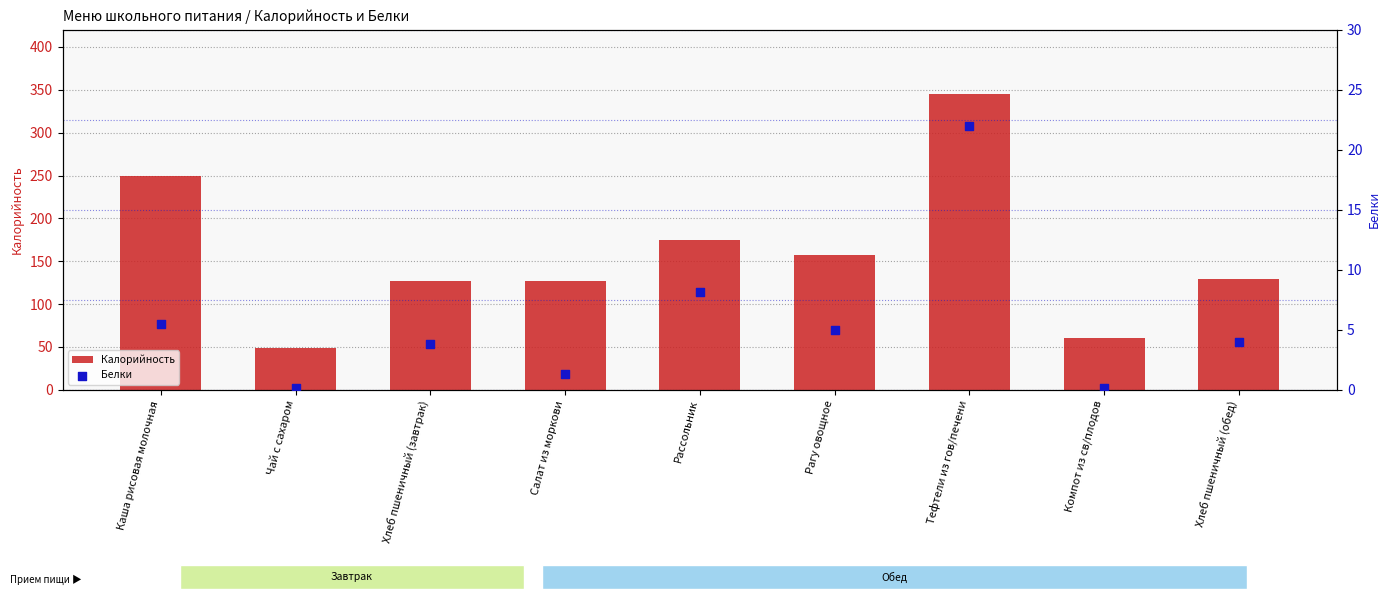

Which series has the largest total across all categories?

Калорийность